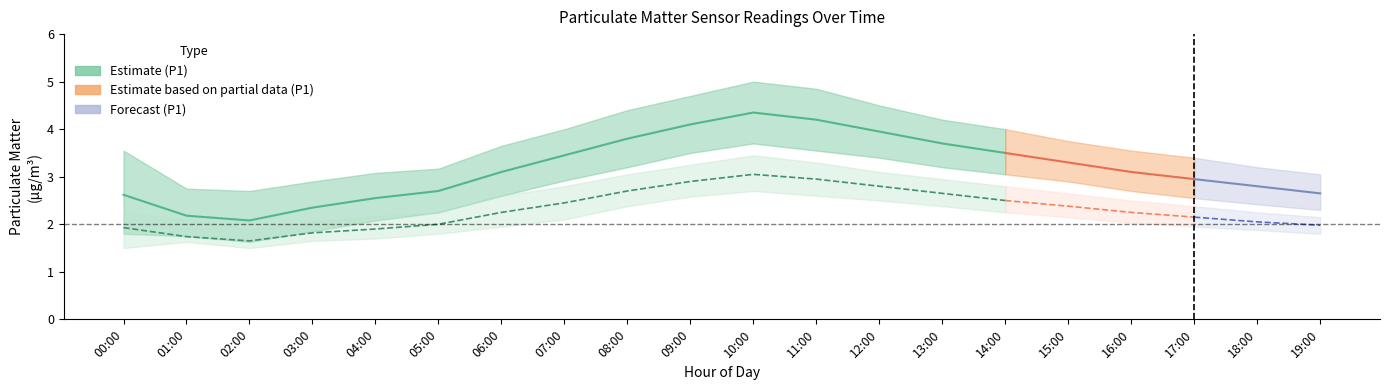

Which label corresponds to the largest value in the chart?

10:00